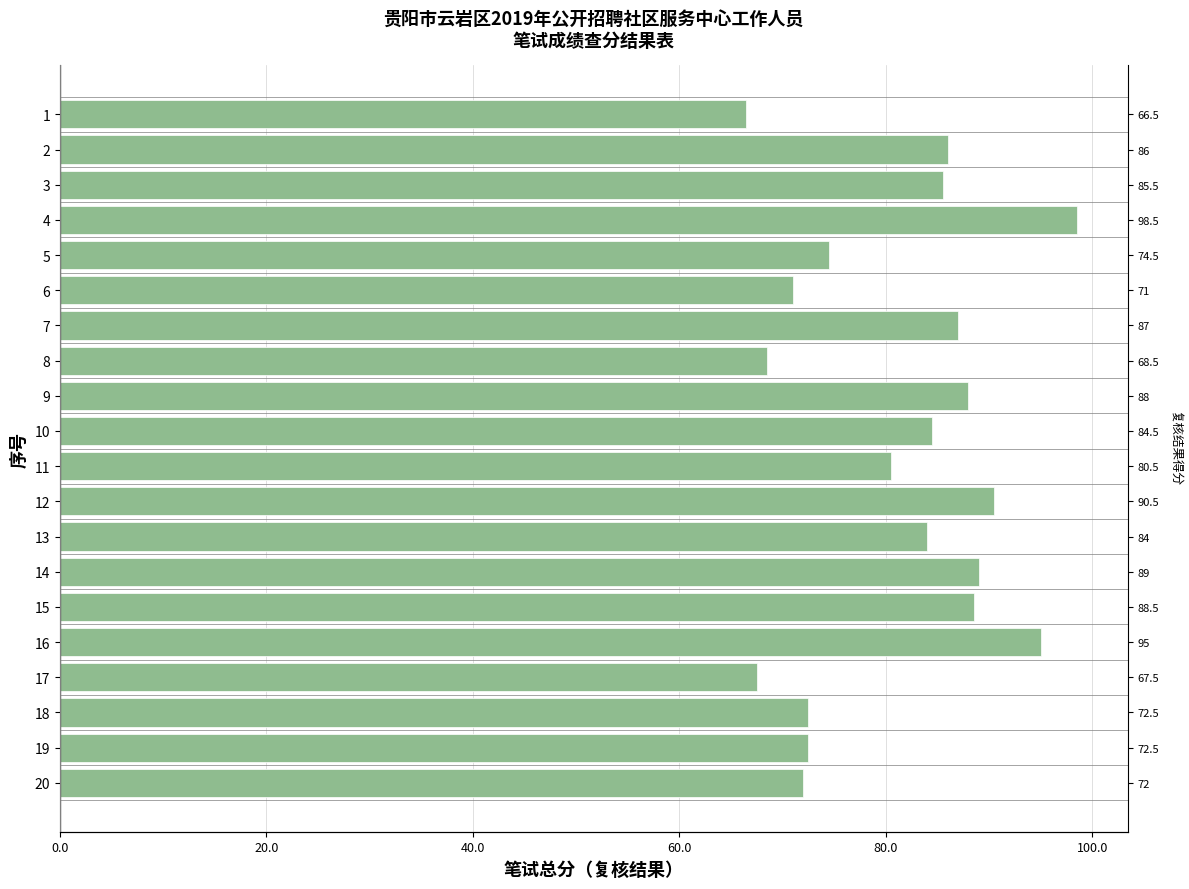

Are the bars horizontal?

Yes